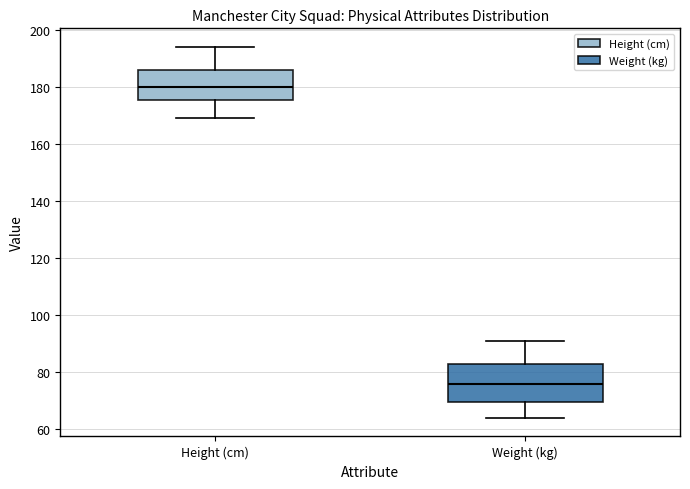

Which box is the tallest, from its lower edge to its upper edge?

Weight (kg)